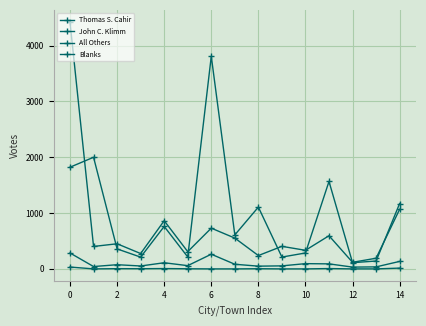

Does the chart have visible grid lines?

Yes